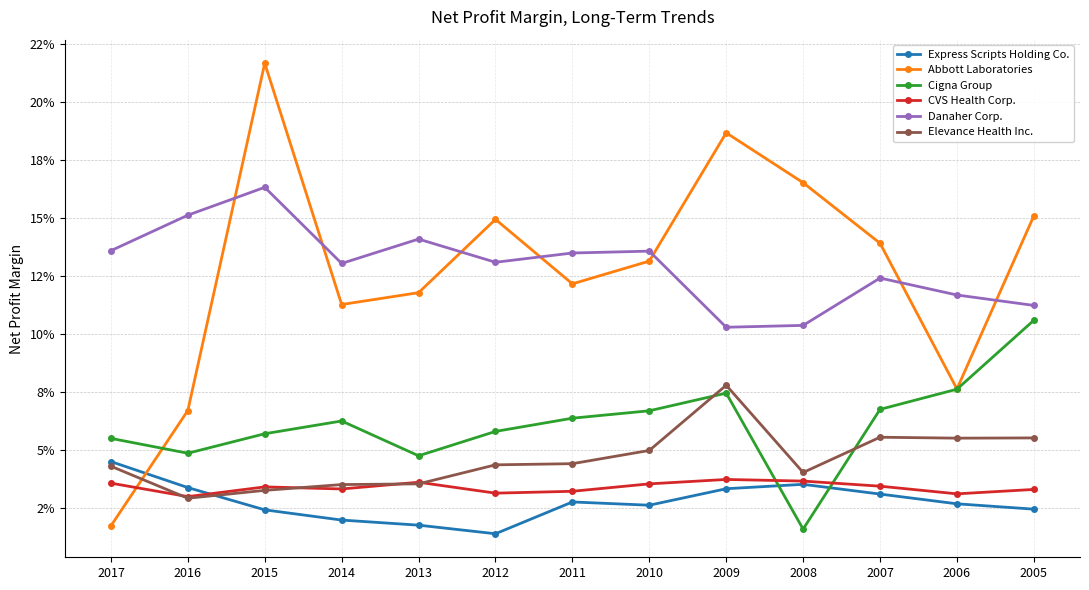

Is this an area chart (filled region under the line)?

No